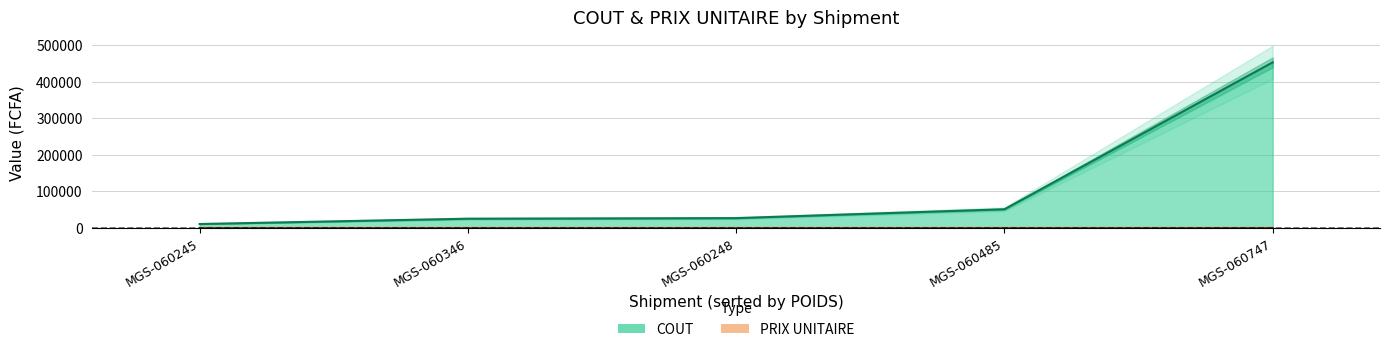

What is the greatest value displayed?

453280